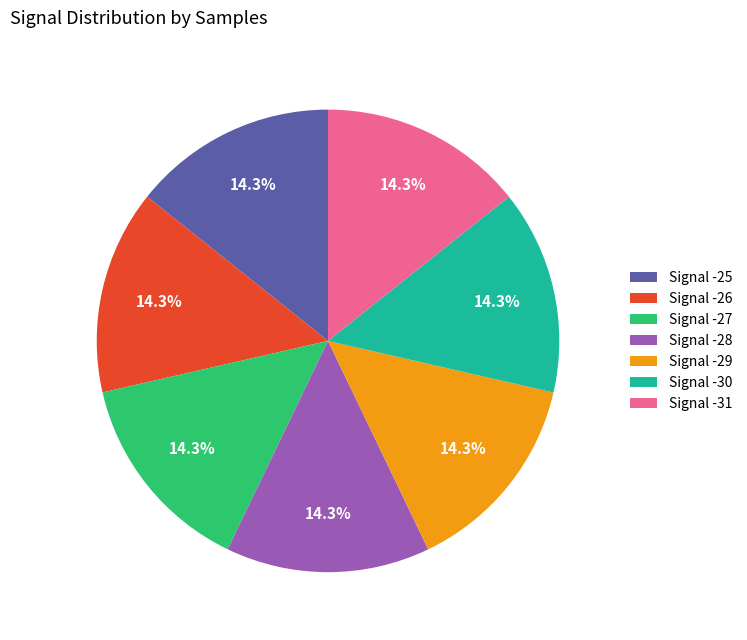

Does any single category account for the majority?

No